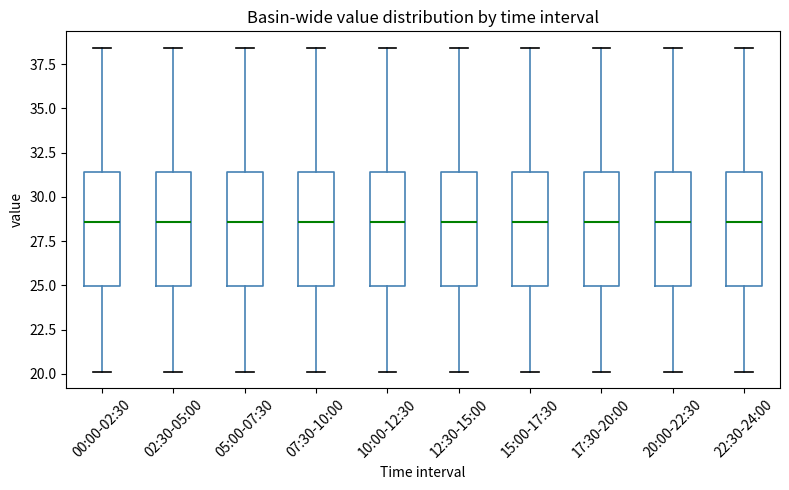

Reading left to right, transcribe this box plot: for each box, give where its median line is, the range the box spans, and where its two whiskers end, as read against the y-axis. The values are not printed on the chart, so give them approximately, as read against the axis.

00:00-02:30: median 28.5, box 25.0 to 31.5, whiskers 20.0 to 38.5
02:30-05:00: median 28.5, box 25.0 to 31.5, whiskers 20.0 to 38.5
05:00-07:30: median 28.5, box 25.0 to 31.5, whiskers 20.0 to 38.5
07:30-10:00: median 28.5, box 25.0 to 31.5, whiskers 20.0 to 38.5
10:00-12:30: median 28.5, box 25.0 to 31.5, whiskers 20.0 to 38.5
12:30-15:00: median 28.5, box 25.0 to 31.5, whiskers 20.0 to 38.5
15:00-17:30: median 28.5, box 25.0 to 31.5, whiskers 20.0 to 38.5
17:30-20:00: median 28.5, box 25.0 to 31.5, whiskers 20.0 to 38.5
20:00-22:30: median 28.5, box 25.0 to 31.5, whiskers 20.0 to 38.5
22:30-24:00: median 28.5, box 25.0 to 31.5, whiskers 20.0 to 38.5